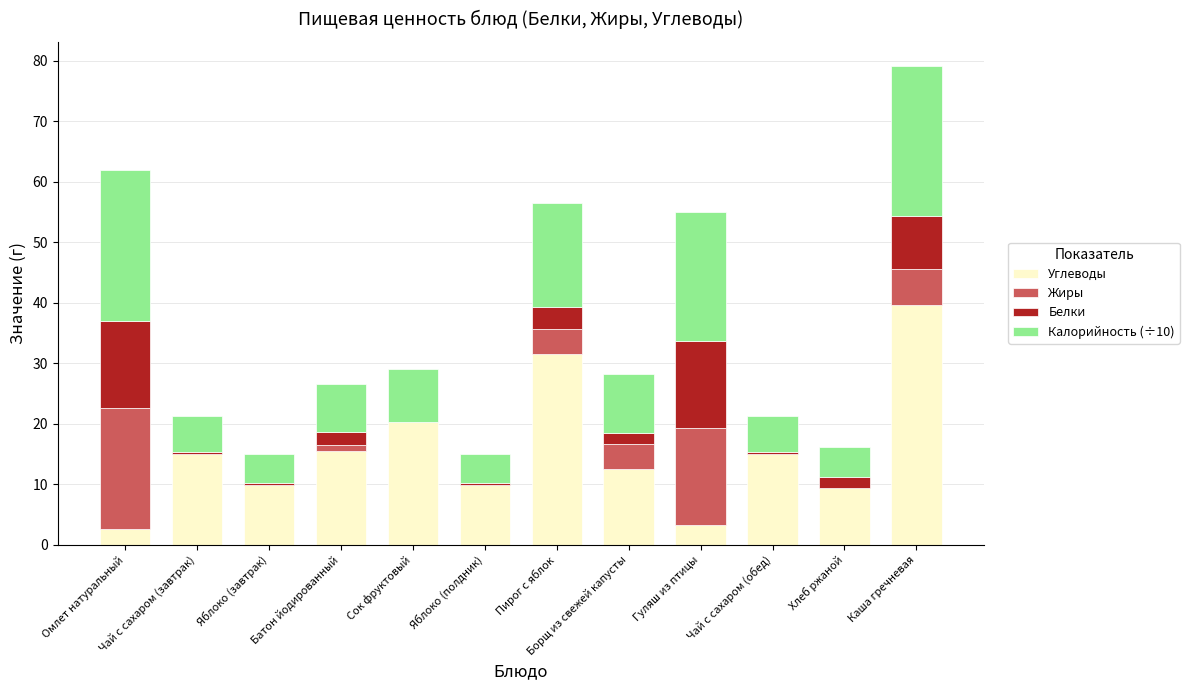

Count the number of data series in this chart.

4